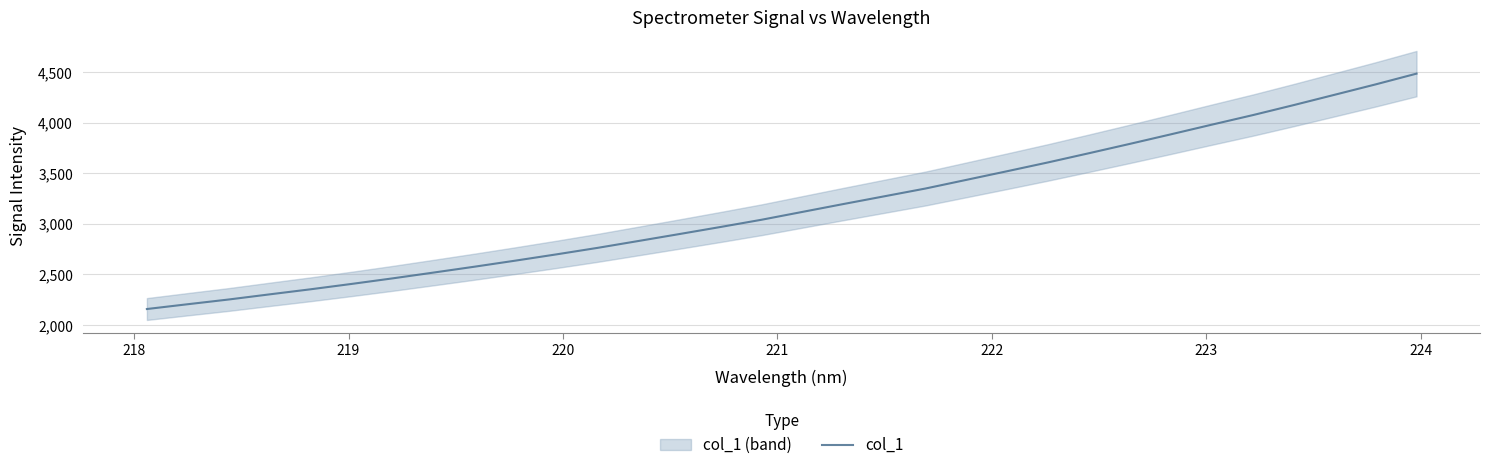

What is the lowest value of the col_1 series?

2158.3